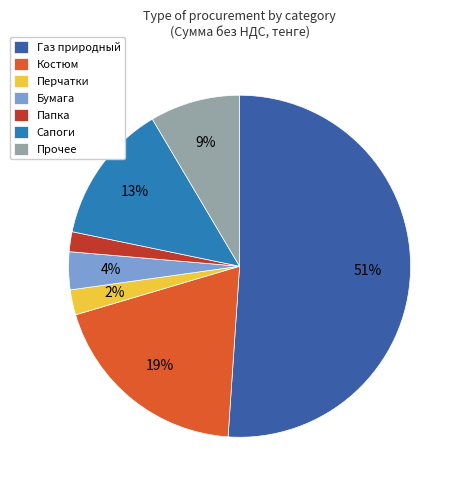

Count the number of slices in the pie.

7